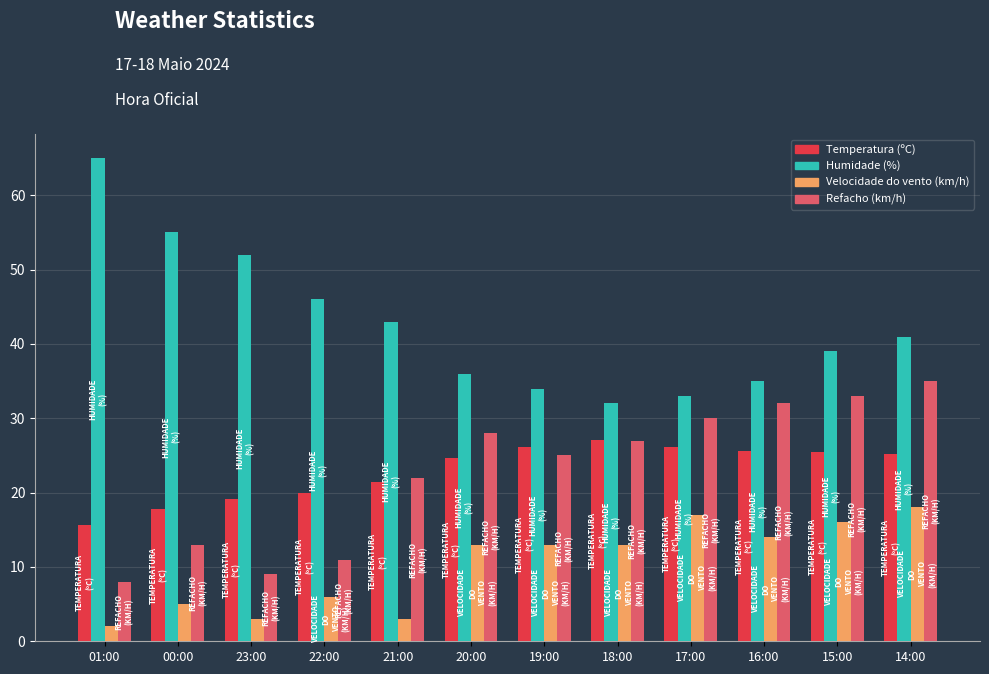

What is the value of the Temperatura (ºC) bar at the 7th from the left?

26.1